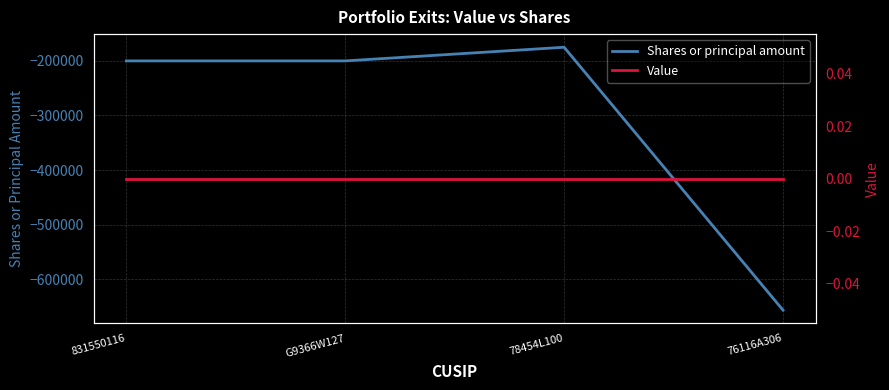

What is the difference between the maximum and minimum values in the Shares or principal amount series?

481595